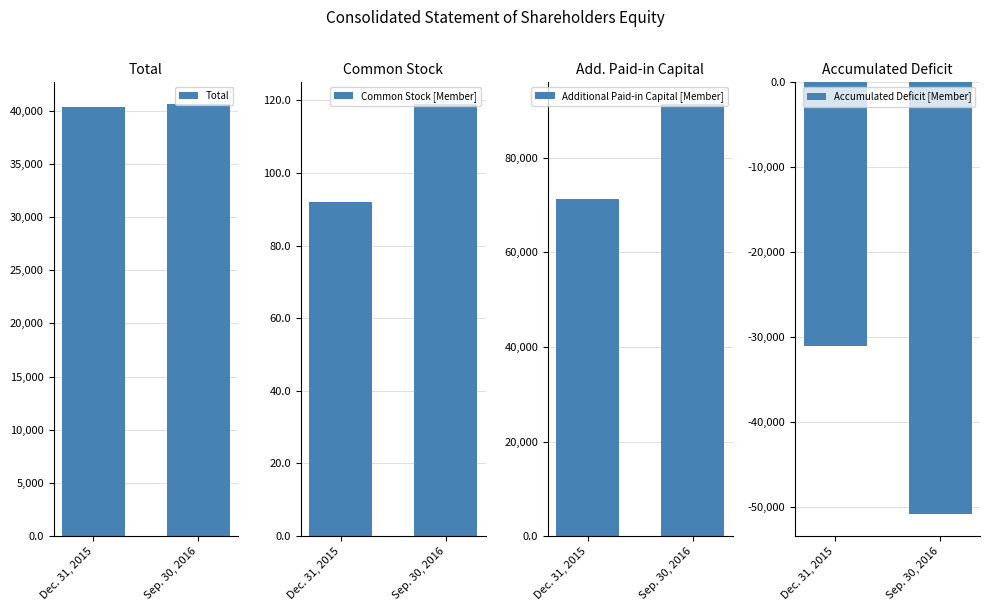

Reading right to left, transcribe all the data shown in this chart.

Total: 40631	40350
Common Stock [Member]: 119	92
Additional Paid-in Capital [Member]: 91378	71321
Accumulated Deficit [Member]: -50866	-31063